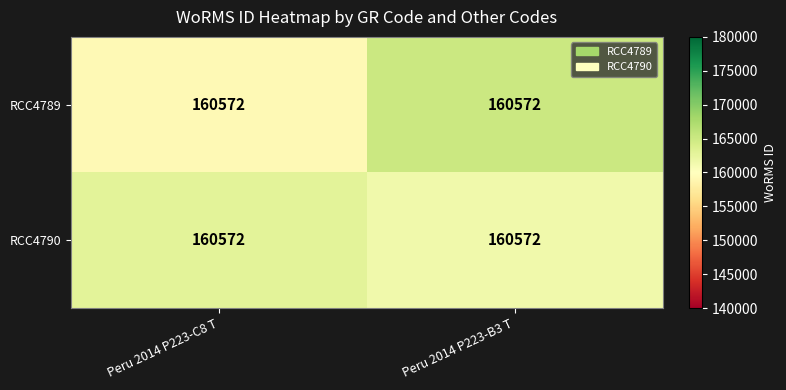

How many categories are shown in the chart?

2